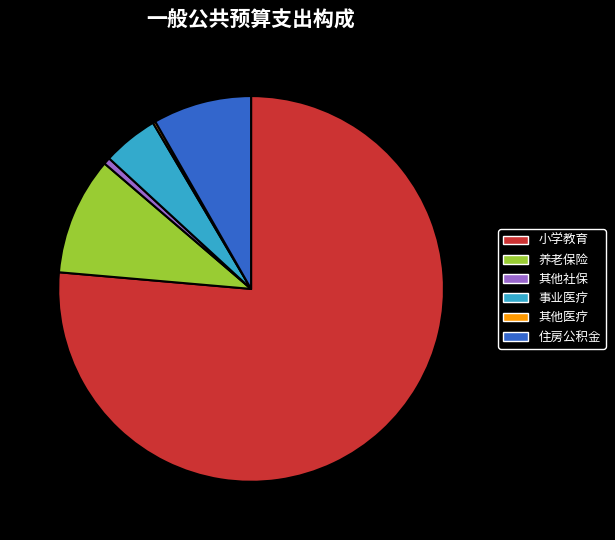

Does any single category account for the majority?

Yes